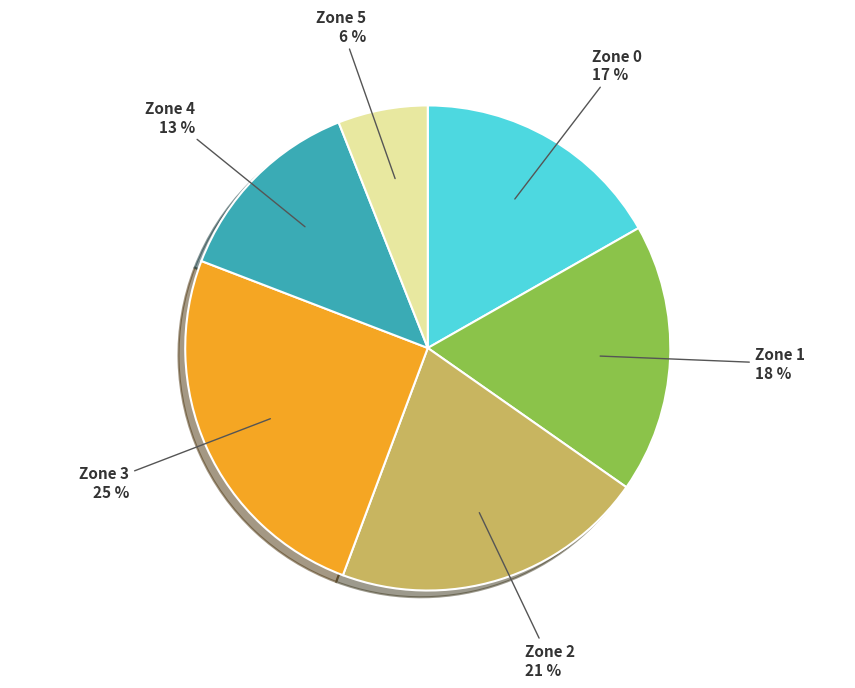

Approximately how many times larger is the value at Zone 1 compared to Zone 5?

3.0